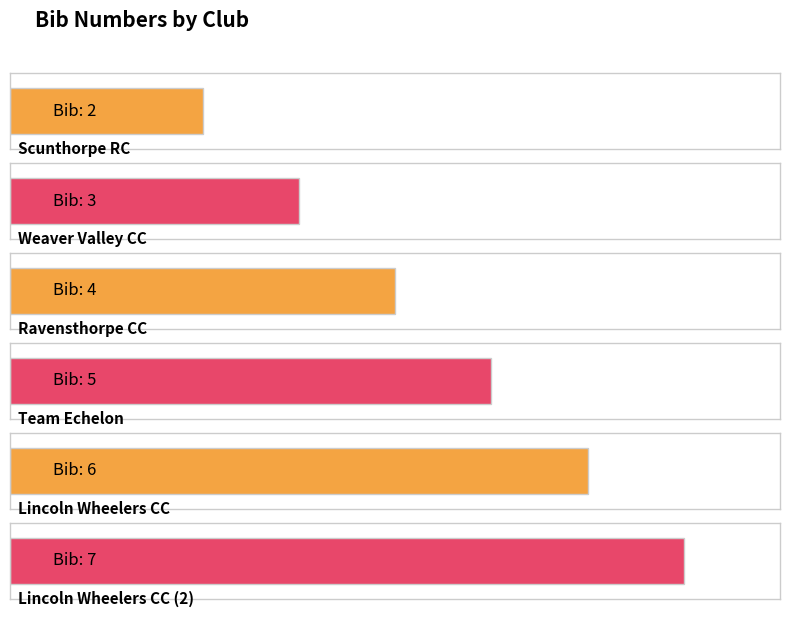

What position from the left is Scunthorpe RC?

1